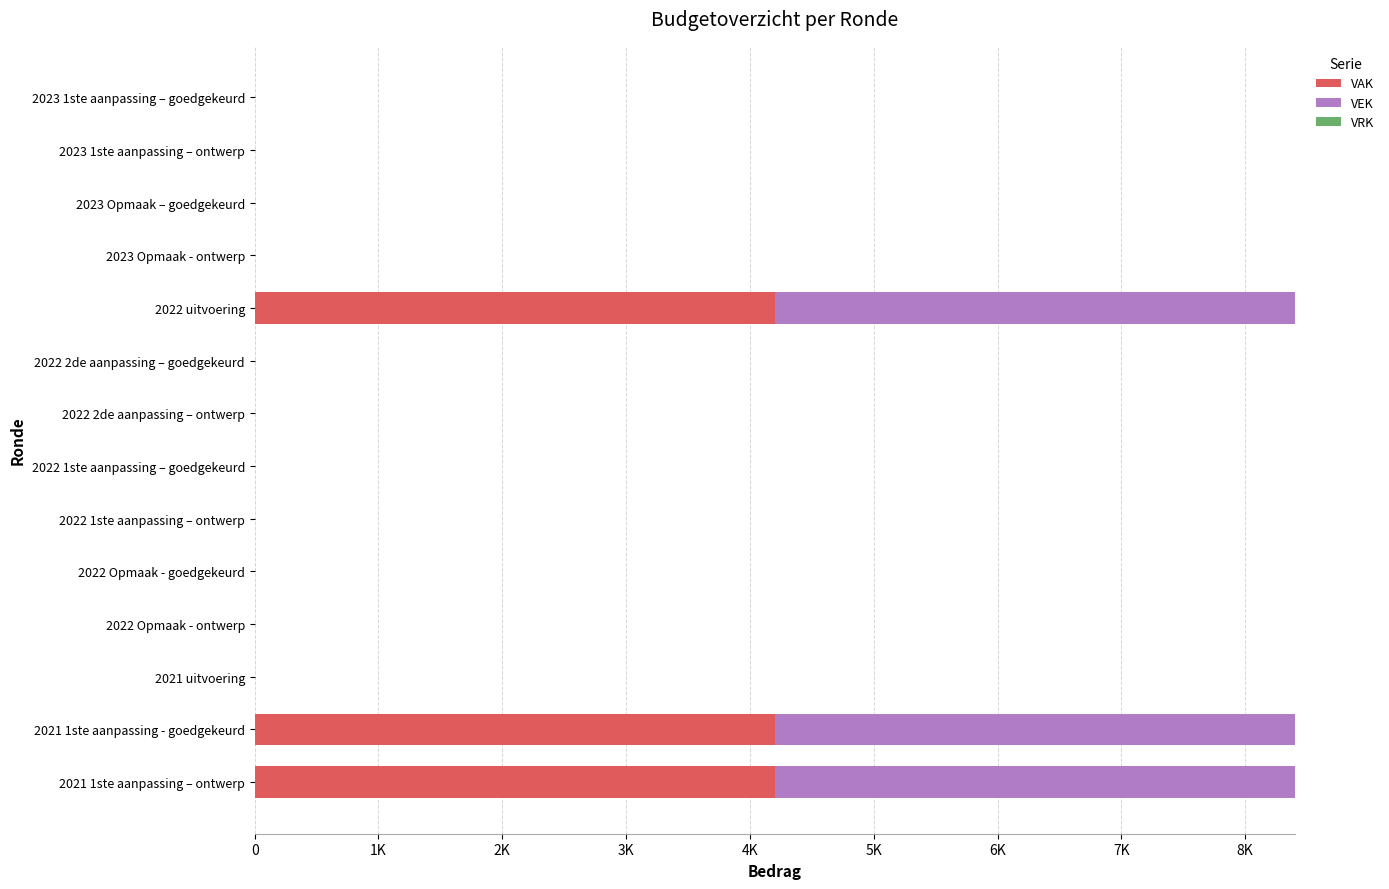

Are the bars grouped side by side (vs. stacked)?

Yes